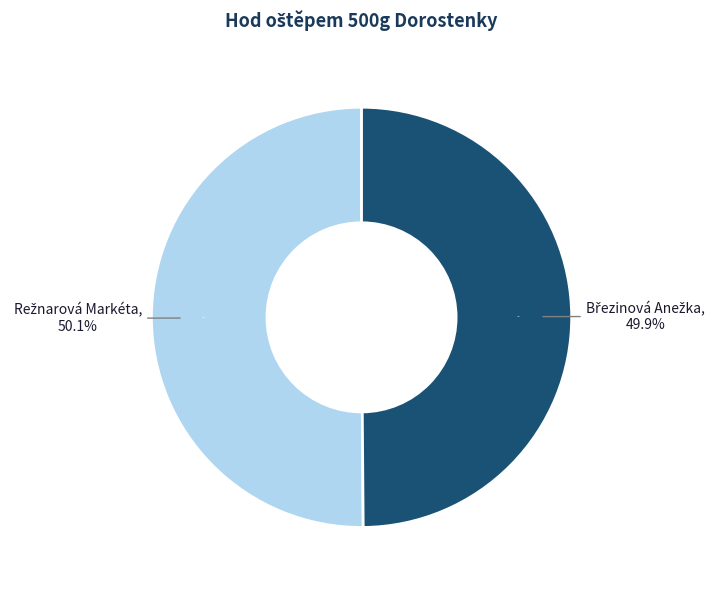

Rank the categories by value from highest to lowest.

Režnarová Markéta, Březinová Anežka